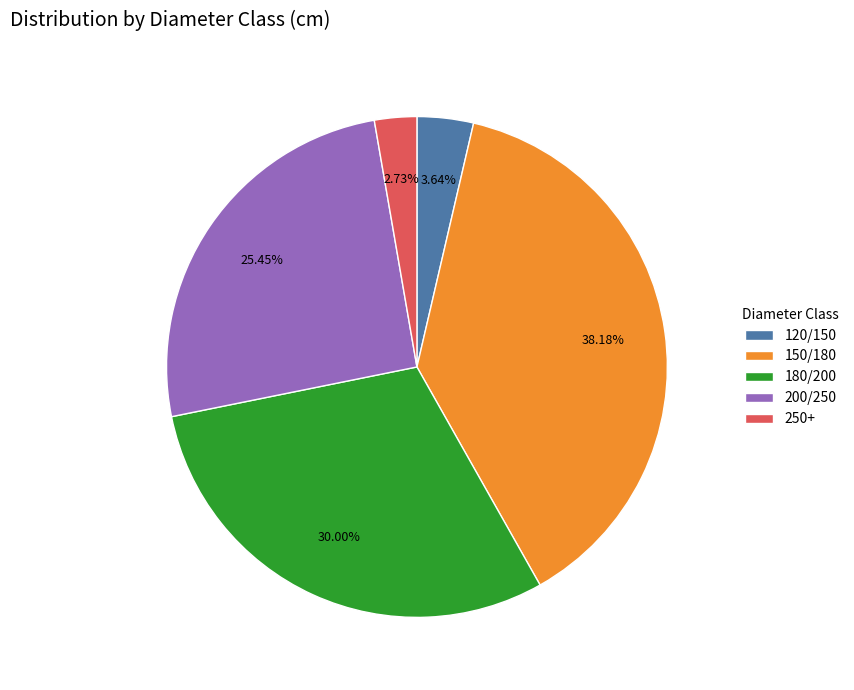

Is it true that 250+ is 3% of the pie?

True